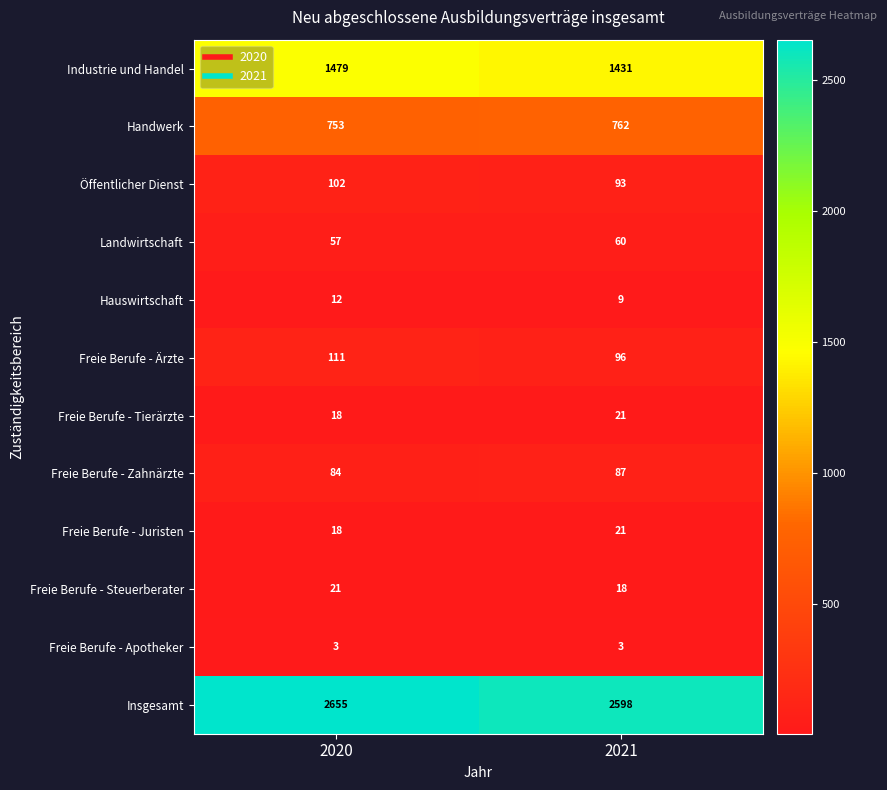

Count the number of data series in this chart.

12